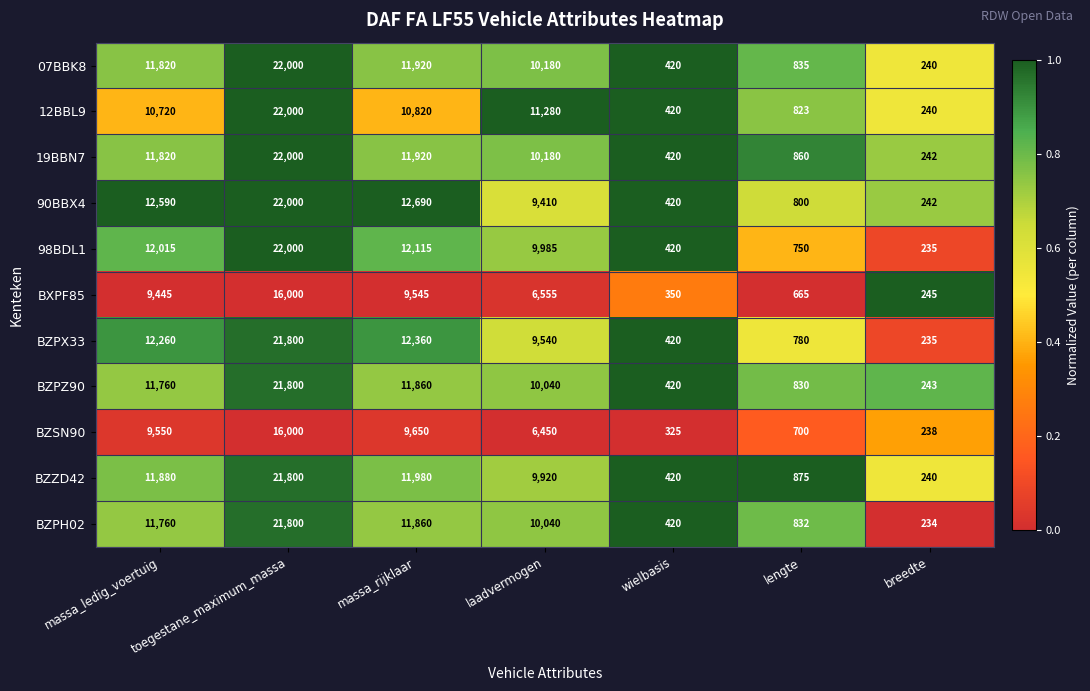

Rank the categories by BZPZ90 value from lowest to highest.

breedte, wielbasis, lengte, laadvermogen, massa_ledig_voertuig, massa_rijklaar, toegestane_maximum_massa